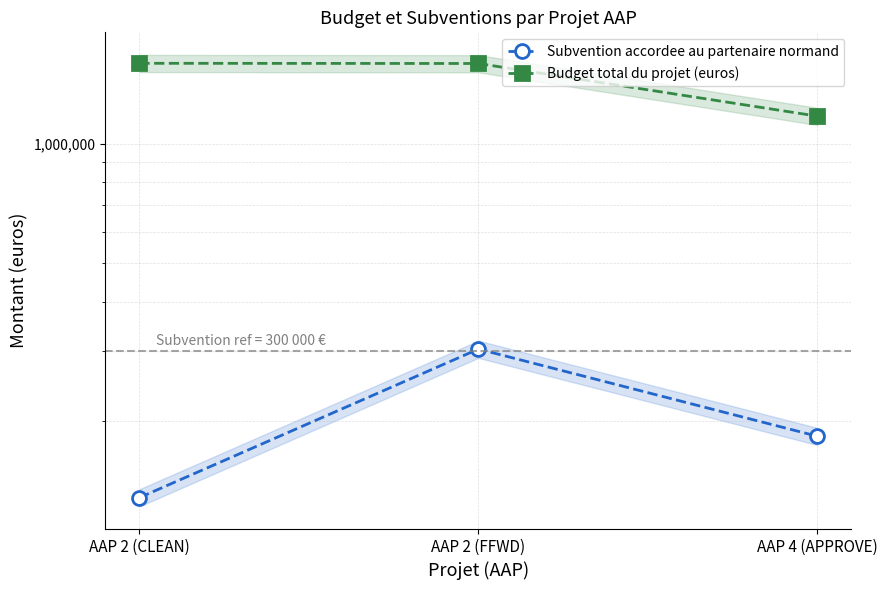

Reading left to right, what are all the values shown in this chart?

Subvention accordee au partenaire normand: 127865.2	303397.0	182725.4
Budget total du projet (euros): 1598948.0	1597145.0	1175632.0